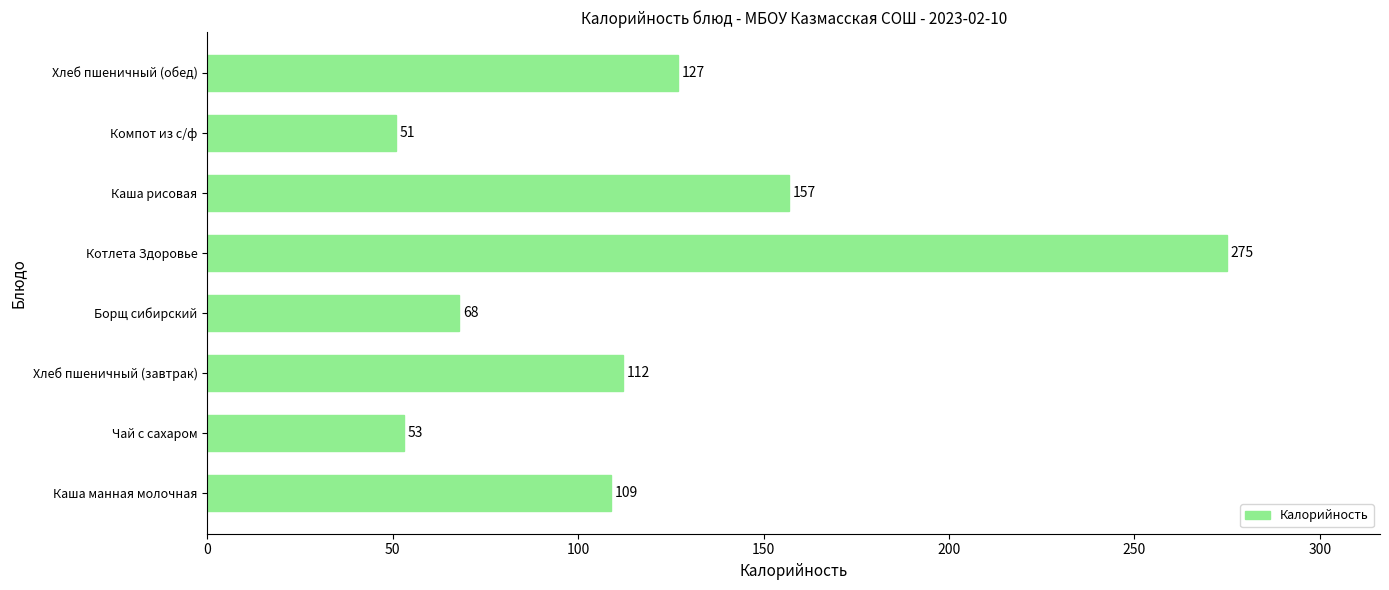

Is it true that the value at Хлеб пшеничный (завтрак) is 112?

True